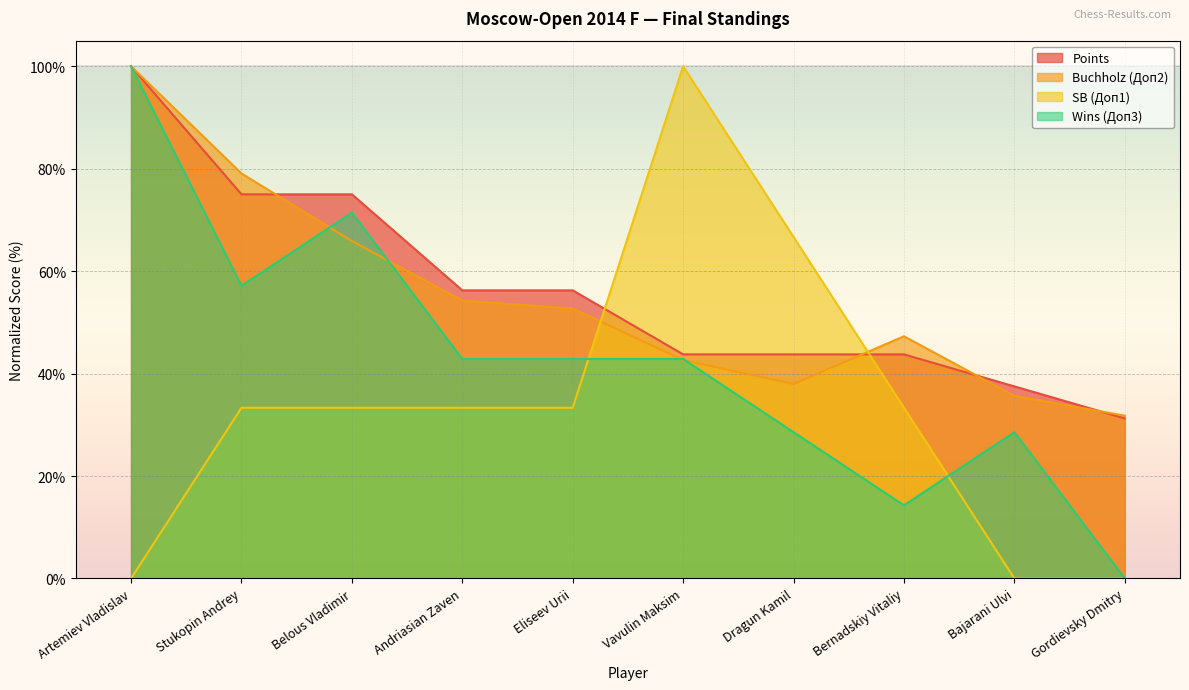

The value of Points at Bernadskiy Vitaliy is 43.8. True or false?

True